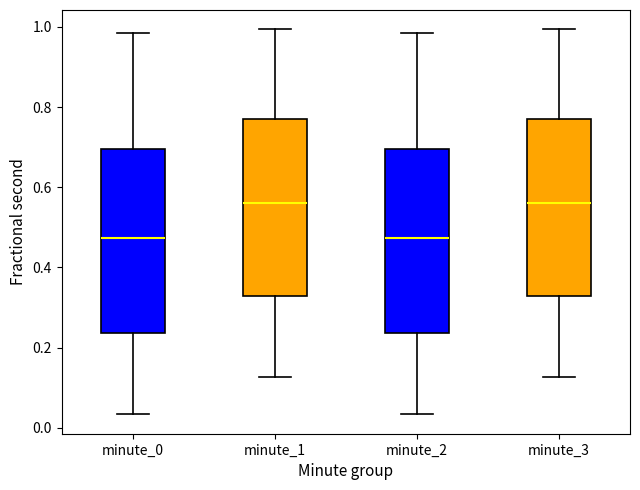

Reading left to right, read every box against the y-axis: the position of its median line, the range the box covers, and the ends of its whiskers. The values are not printed on the chart, so give them approximately, as read against the axis.

minute_0: median 0.48, box 0.24 to 0.70, whiskers 0.04 to 0.98
minute_1: median 0.56, box 0.32 to 0.76, whiskers 0.12 to 1.00
minute_2: median 0.48, box 0.24 to 0.70, whiskers 0.04 to 0.98
minute_3: median 0.56, box 0.32 to 0.76, whiskers 0.12 to 1.00